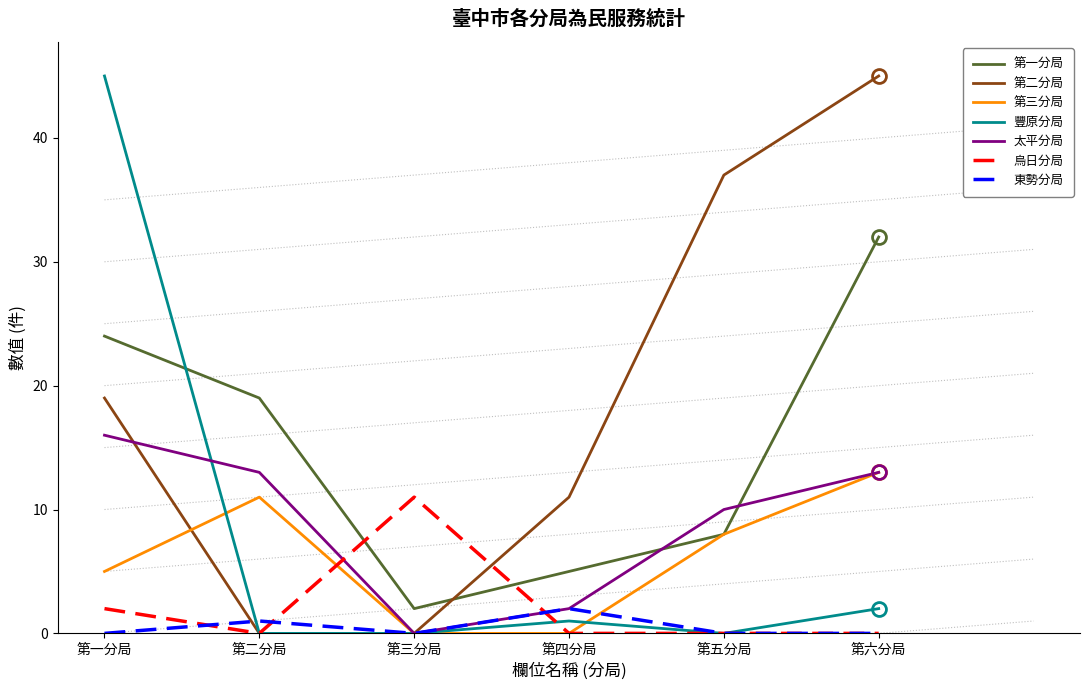

What position from the right is 第一分局?

6